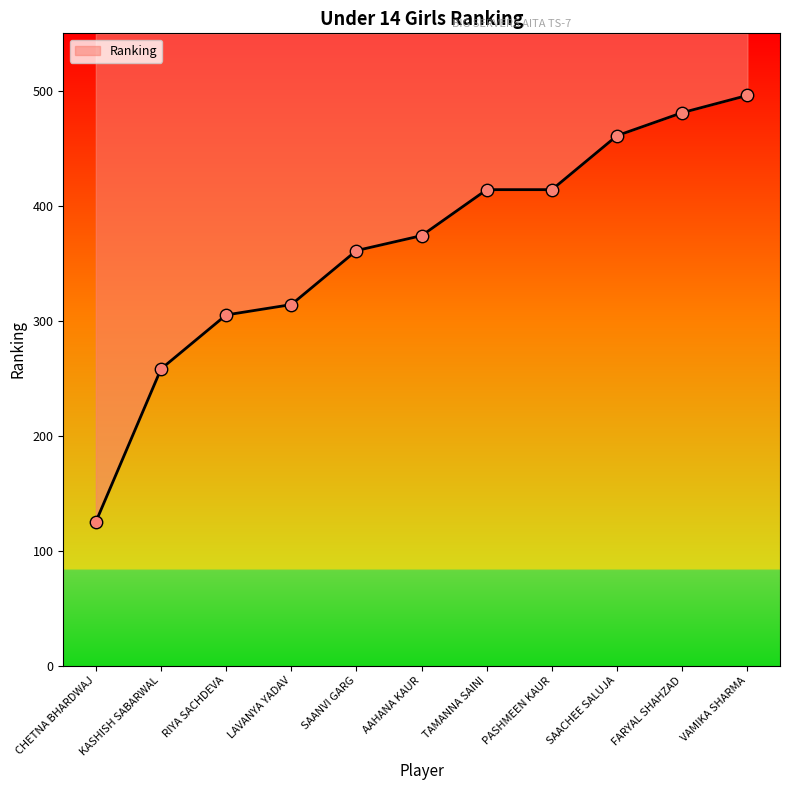

What is the ratio of the value at RIYA SACHDEVA to the value at VAMIKA SHARMA?

0.6